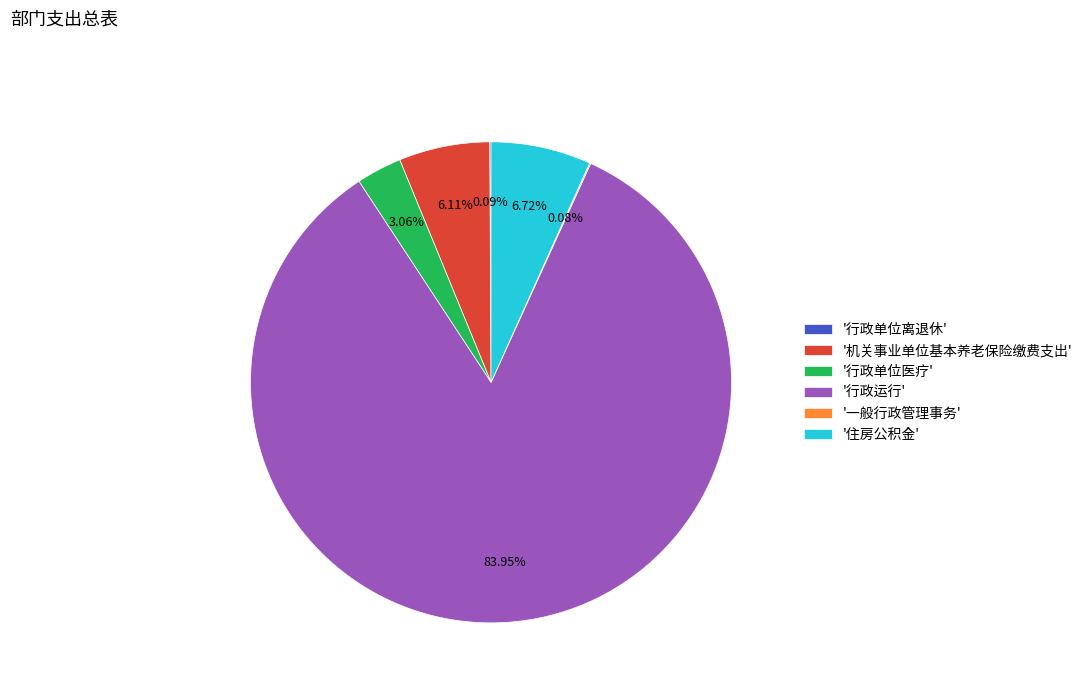

What is the majority slice?

'行政运行'